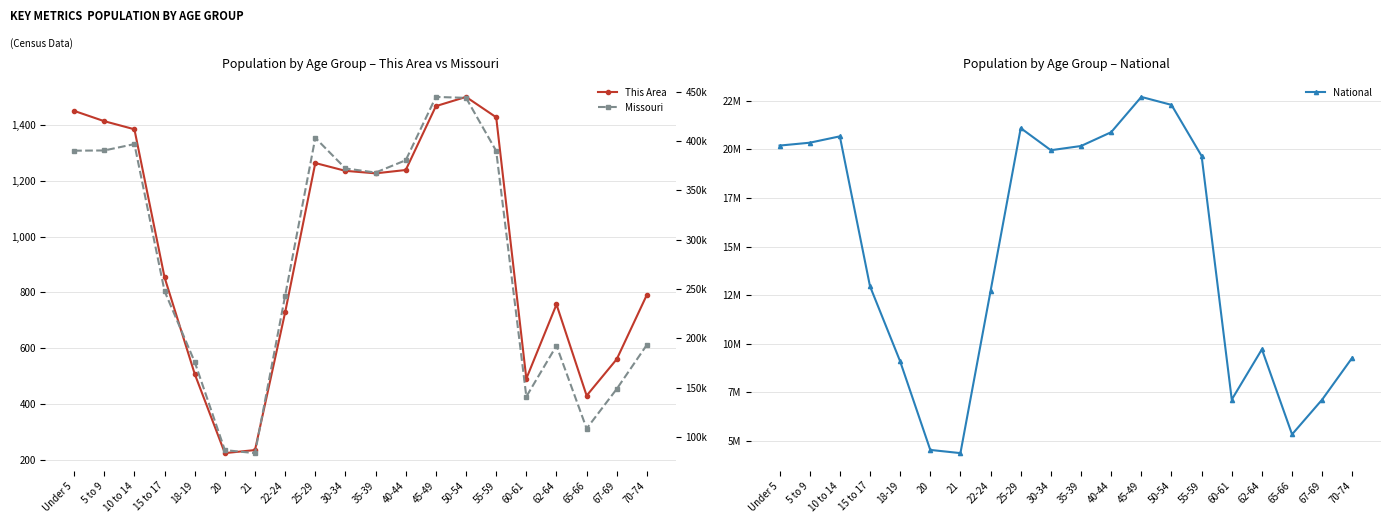

How many values in the This Area series exceed 1227?

9